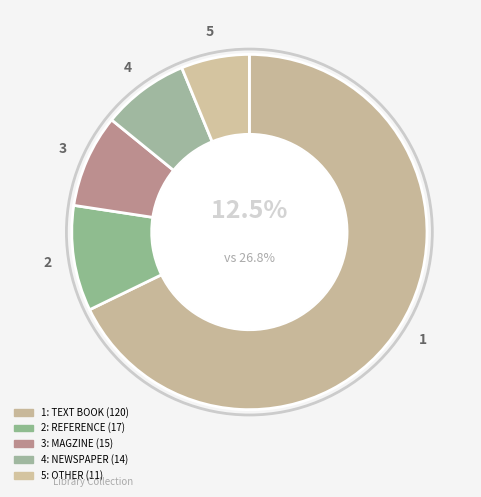

Is it true that OTHER is 1% of the pie?

False